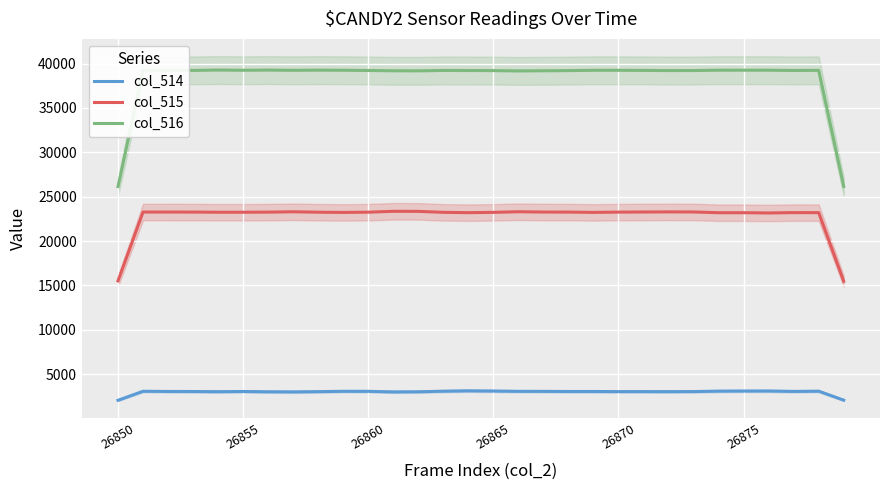

What is the lowest value of the col_515 series?

15470.3